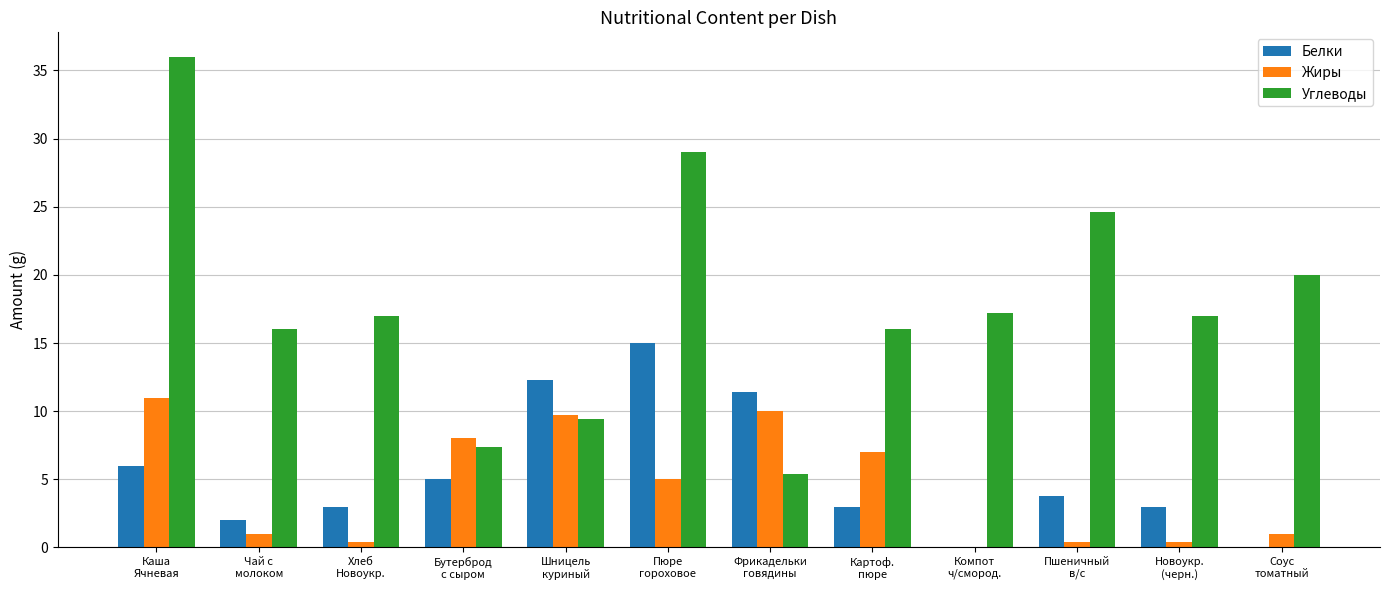

How many groups of bars are there?

12